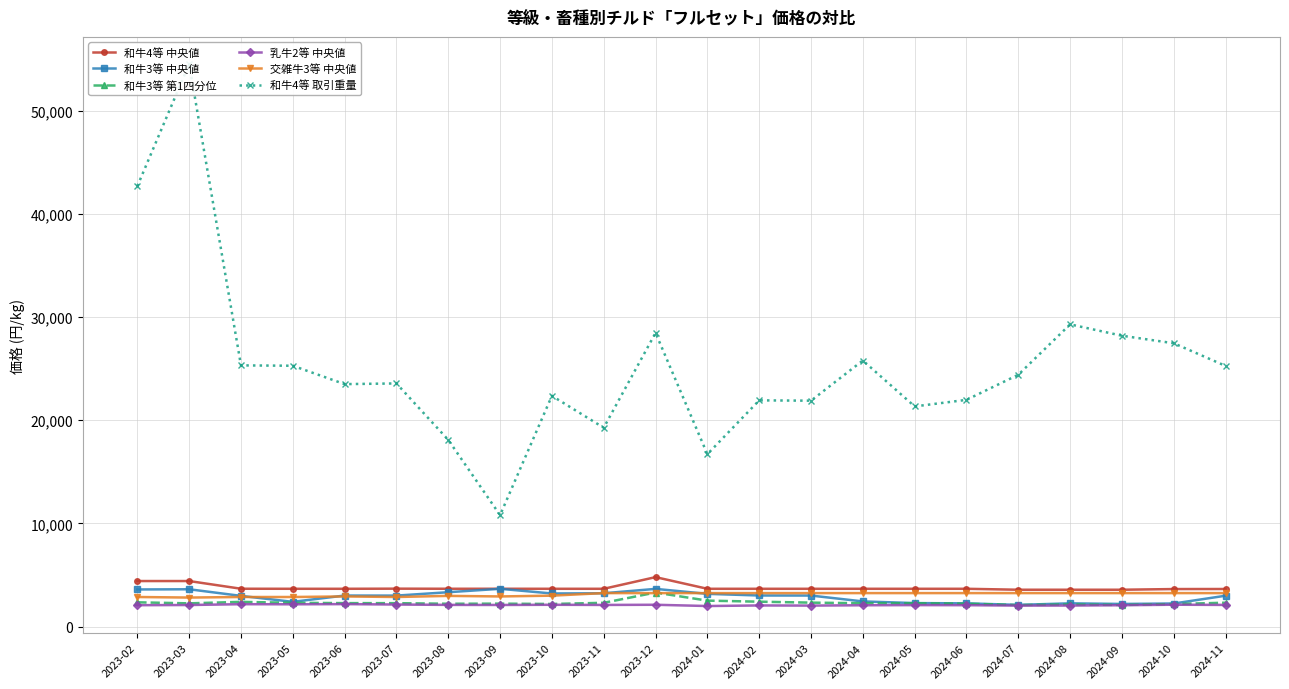

Where is the first local maximum for 乳牛2等 中央値?

2023-04